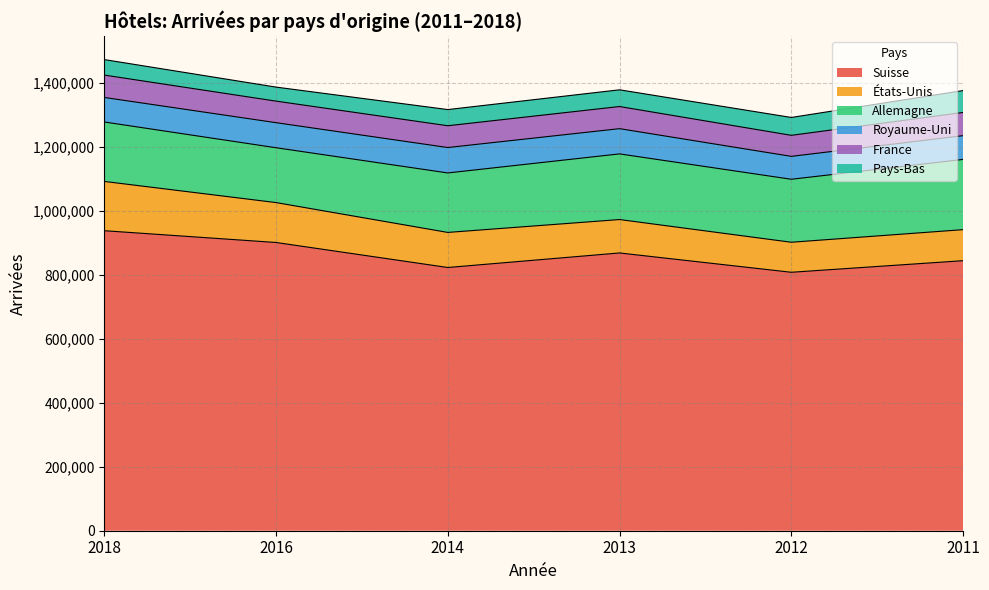

How many lines are shown in the chart?

6